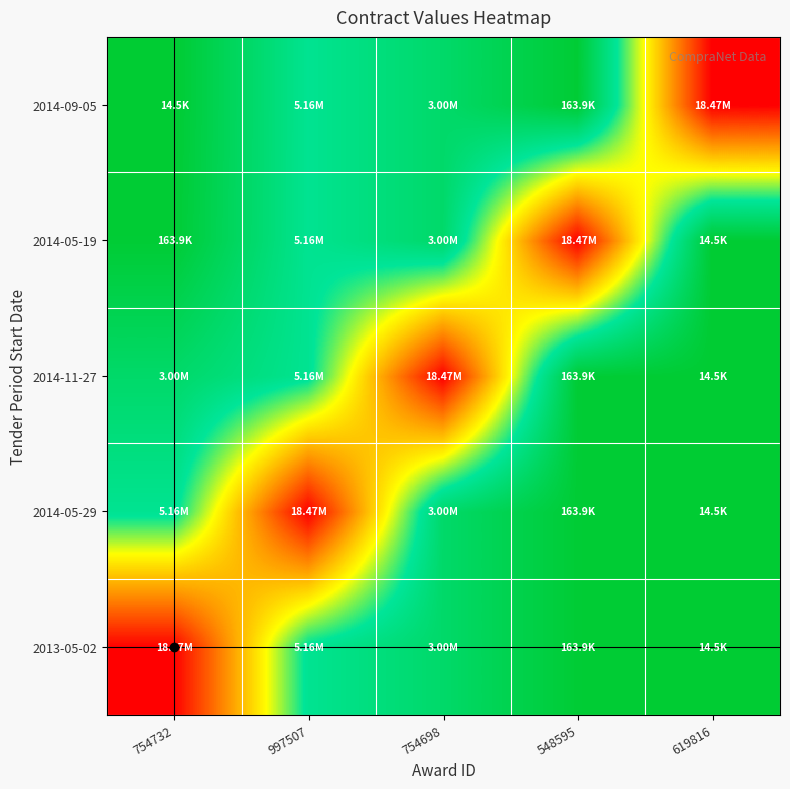

Reading left to right, what are all the values shown in this chart?

2013-05-02: 754732=18473128.8	997507=5156339.3	754698=2996372.9	548595=163870.1	619816=14450.8
2014-05-29: 754732=5156339.3	997507=18473128.8	754698=2996372.9	548595=163870.1	619816=14450.8
2014-11-27: 754732=2996372.9	997507=5156339.3	754698=18473128.8	548595=163870.1	619816=14450.8
2014-05-19: 754732=163870.1	997507=5156339.3	754698=2996372.9	548595=18473128.8	619816=14450.8
2014-09-05: 754732=14450.8	997507=5156339.3	754698=2996372.9	548595=163870.1	619816=18473128.8